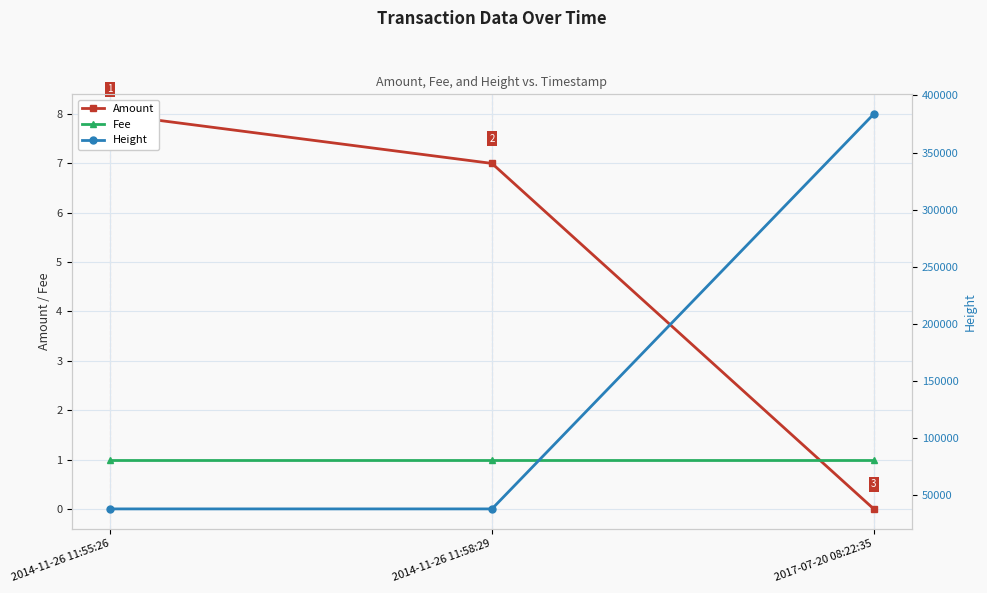

Reading left to right, what are all the values shown in this chart?

Amount: 8	7	0
Fee: 1	1	1
Height: 38261	38262	383733